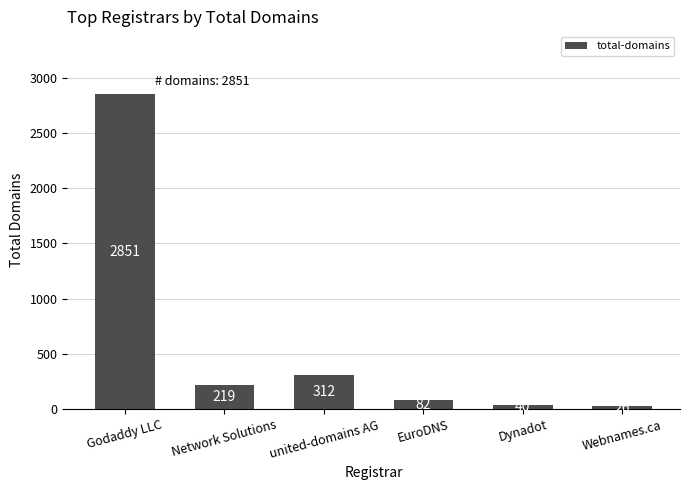

Rank the categories by value from lowest to highest.

Webnames.ca, Dynadot, EuroDNS, Network Solutions, united-domains AG, Godaddy LLC